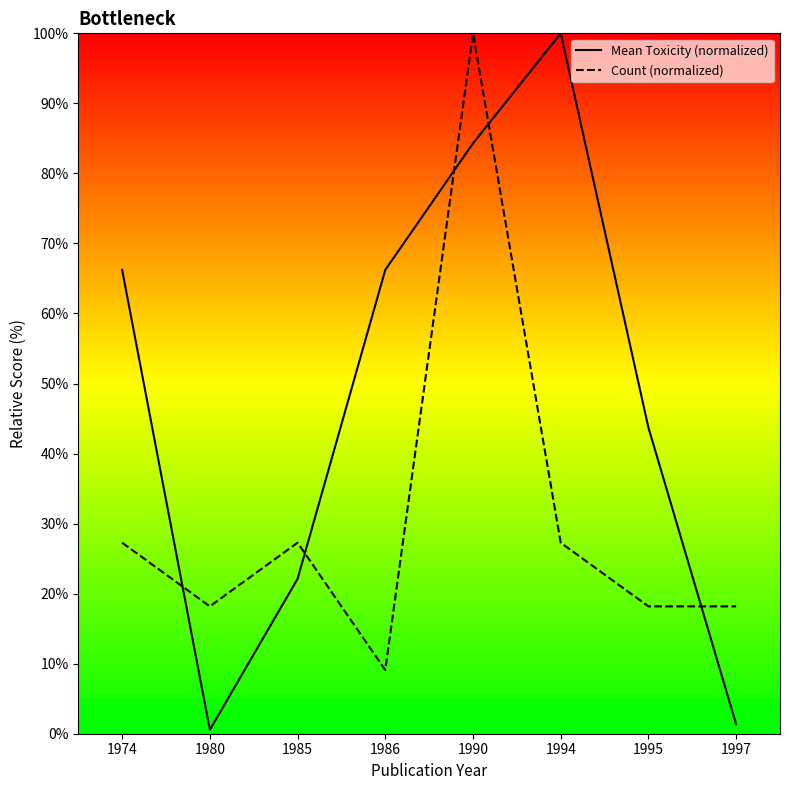

List the series in order of their peak value, highest first.

Mean Toxicity (normalized), Count (normalized)